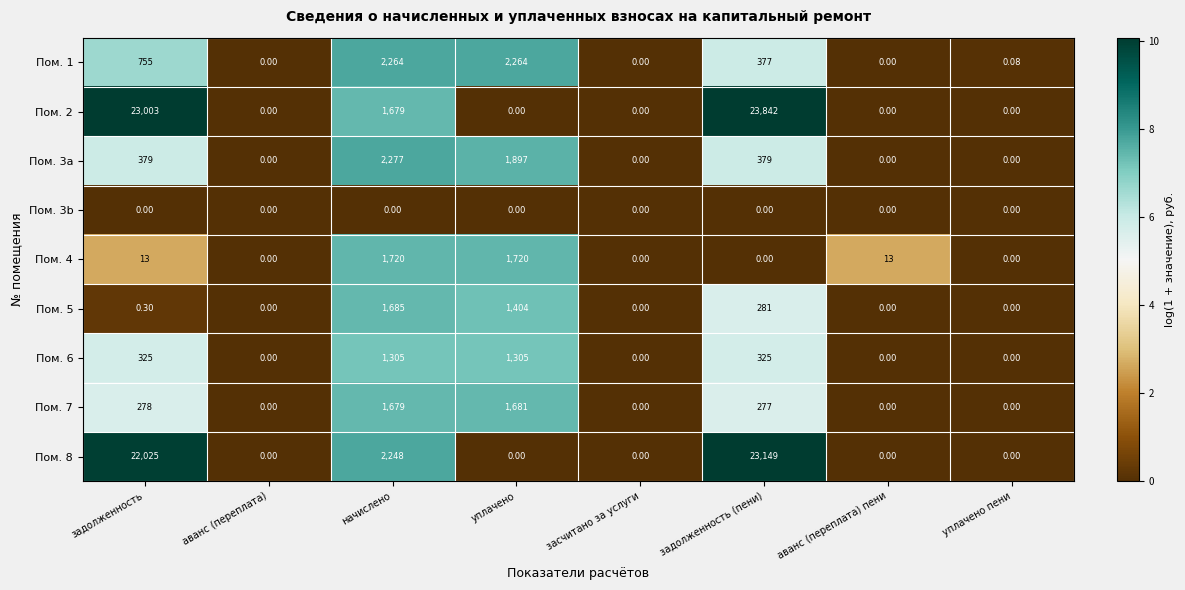

How many categories are shown in the chart?

8